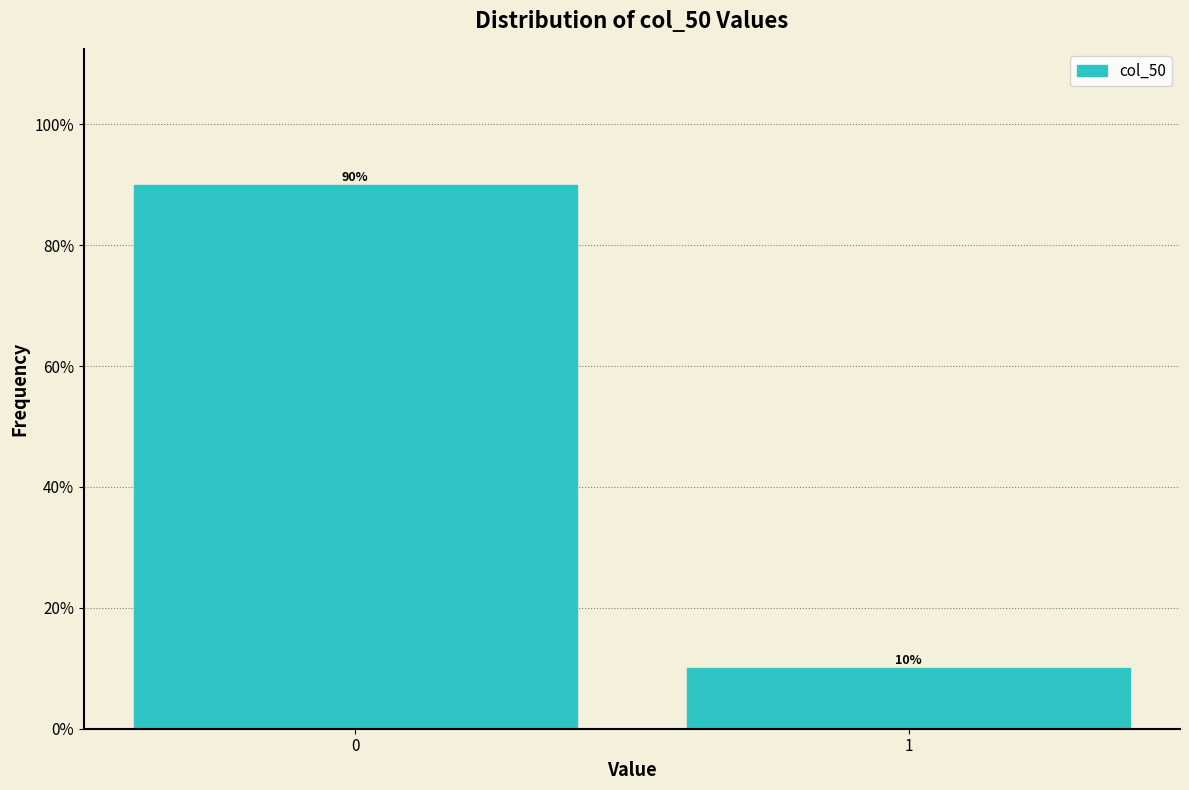

Are the bars horizontal?

No